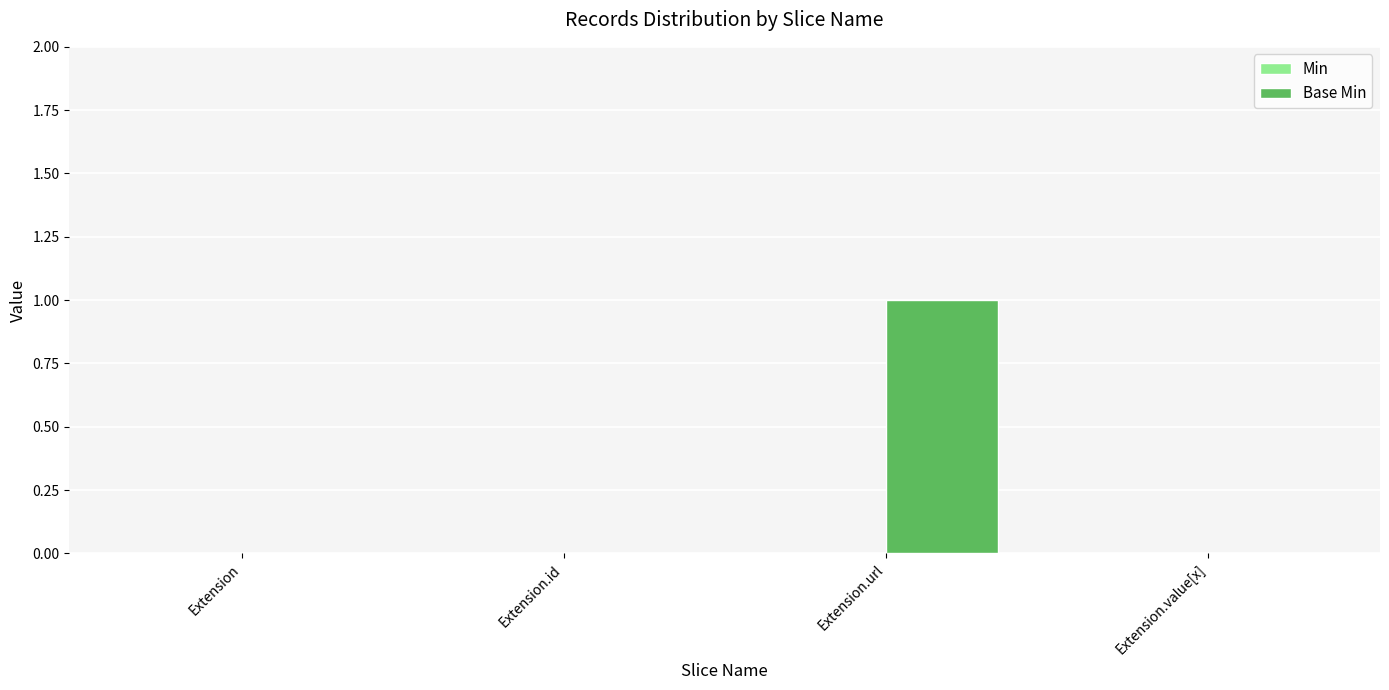

Are the bars horizontal?

No